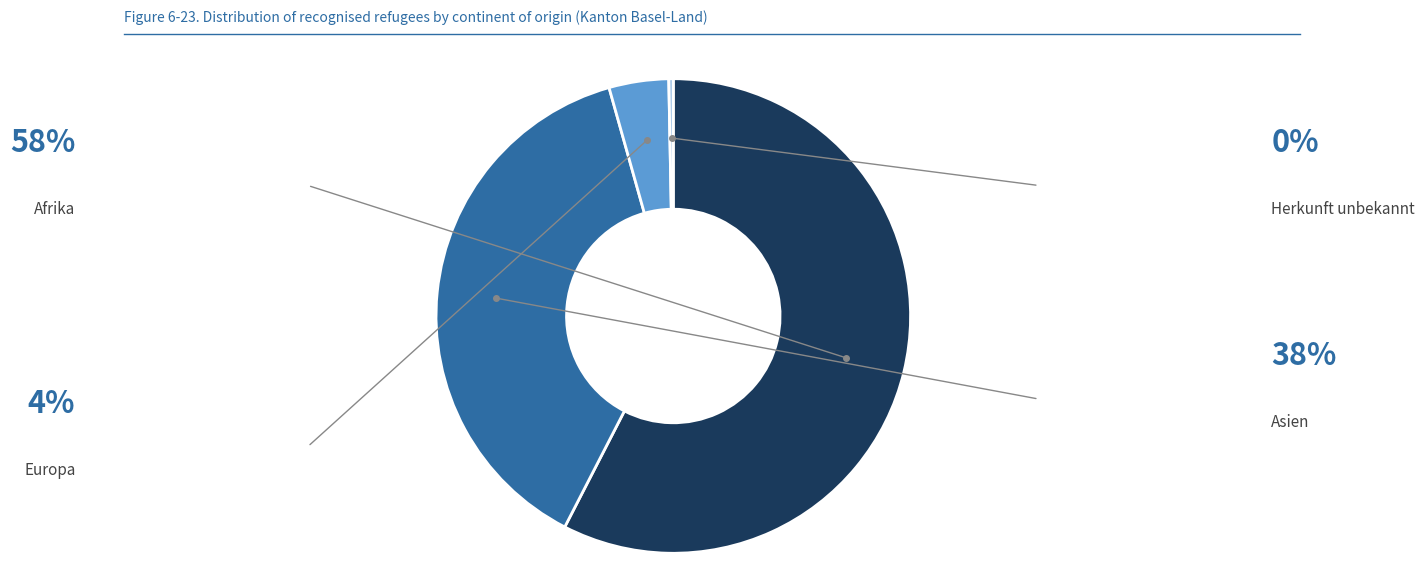

Is there any slice that represents more than half of the pie?

Yes